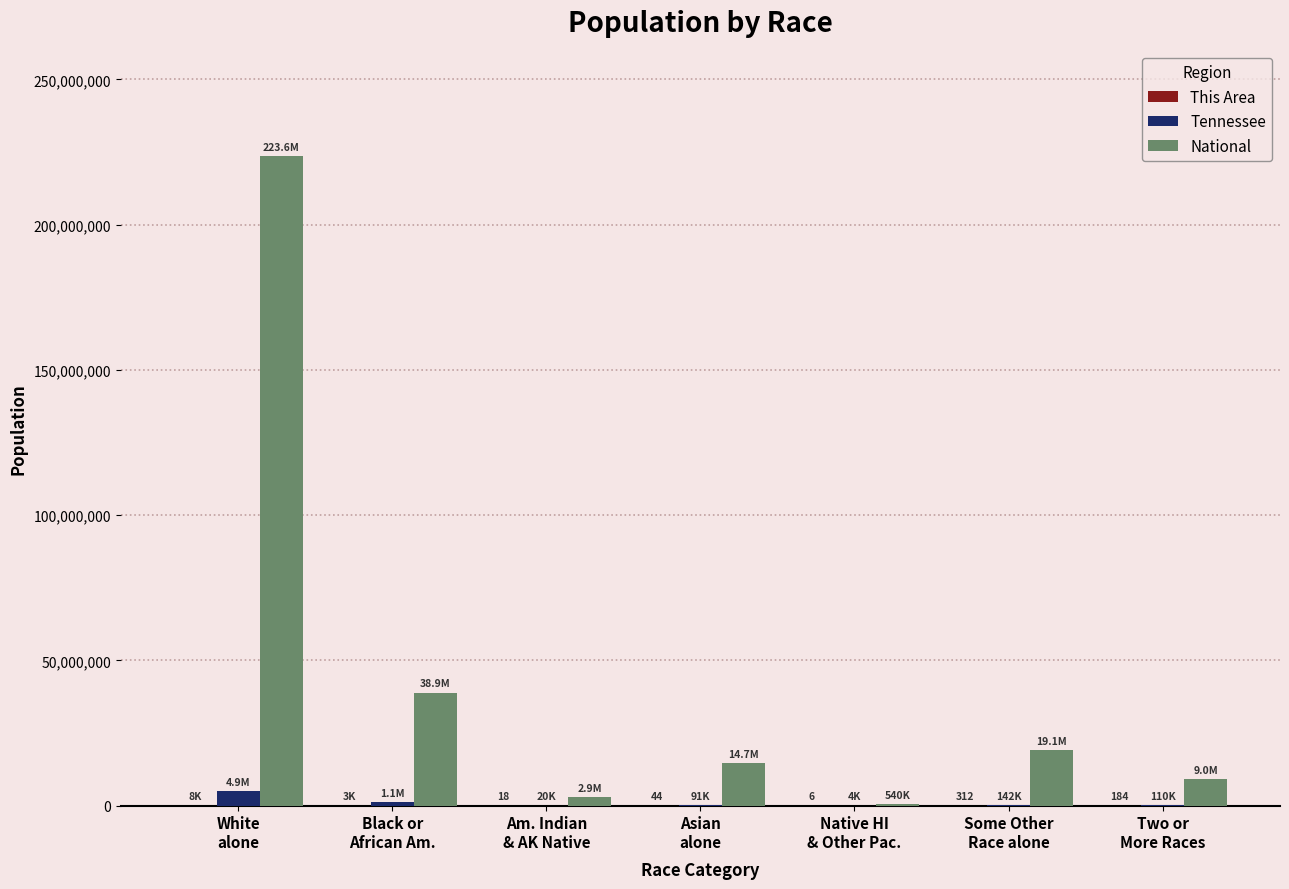

Which series has the largest total across all categories?

National